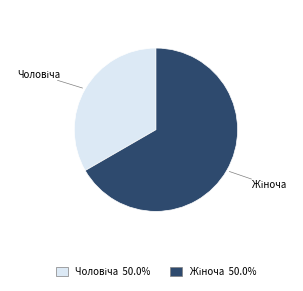

How many segments does this pie chart have?

2